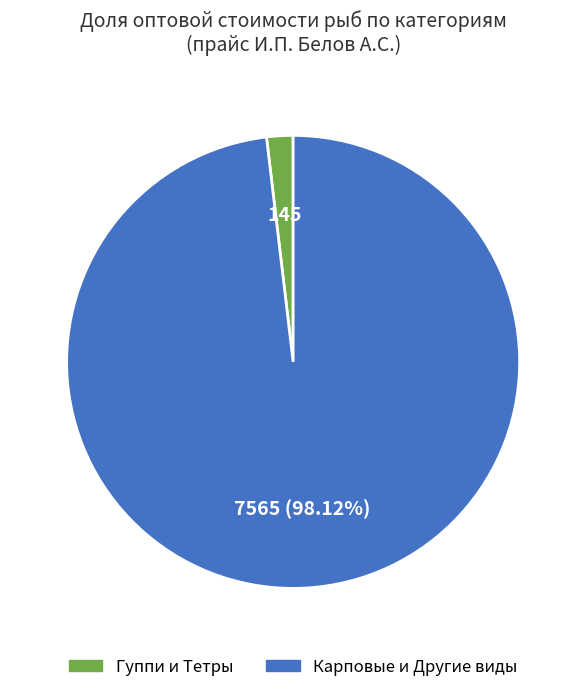

Is there a majority slice in this chart?

Yes